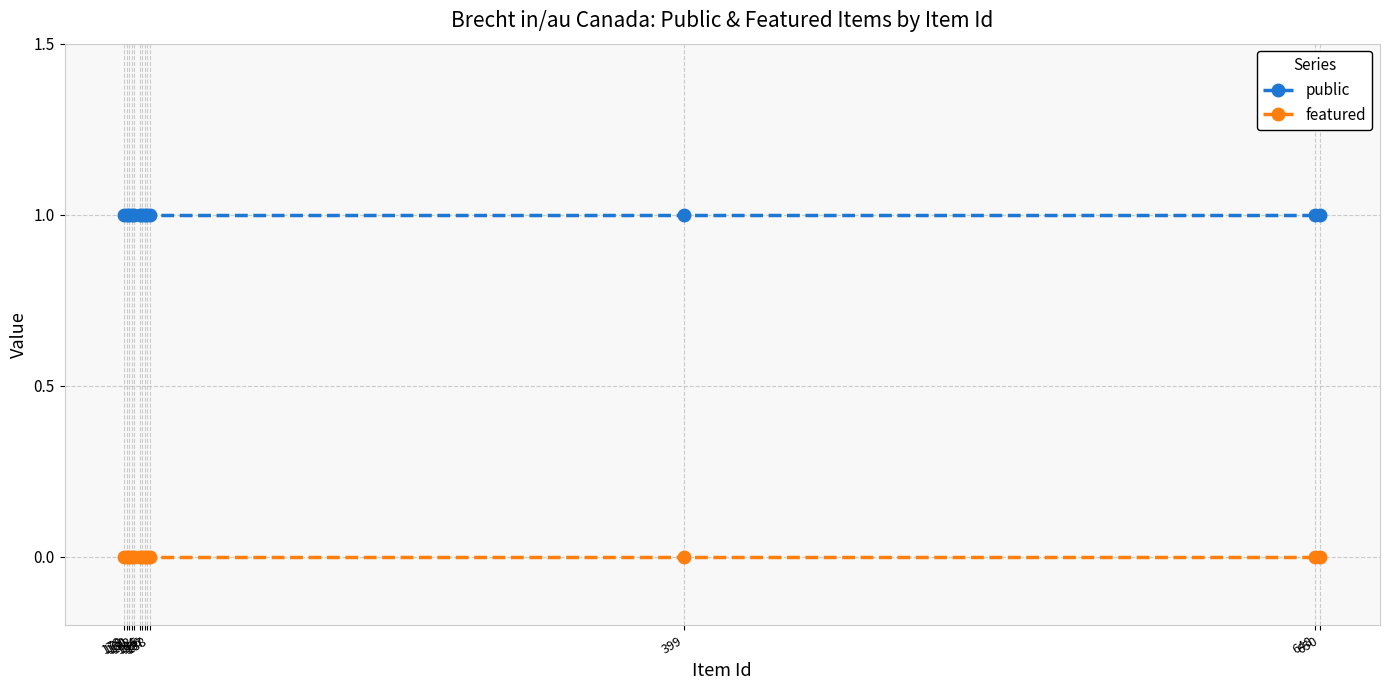

Reading left to right, what are all the values shown in this chart?

public: 1	1	1	1	1	1	1	1	1	1	1	1	1
featured: 0	0	0	0	0	0	0	0	0	0	0	0	0